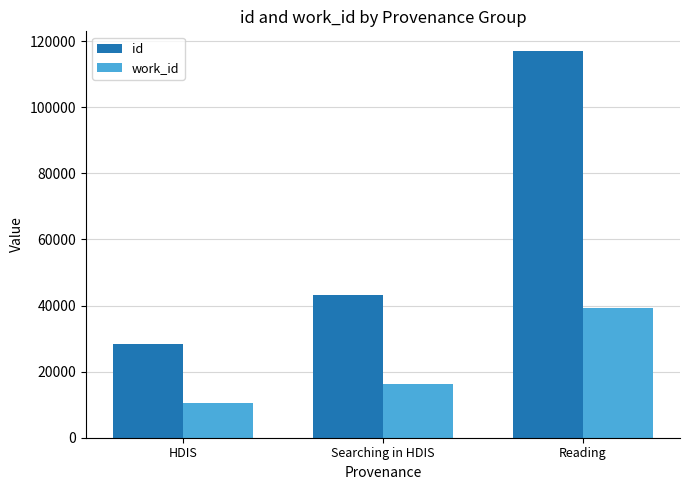

Reading left to right, extract all data points from this chart.

id: HDIS=28504	Searching in HDIS=43312	Reading=117090
work_id: HDIS=10600	Searching in HDIS=16116	Reading=39102